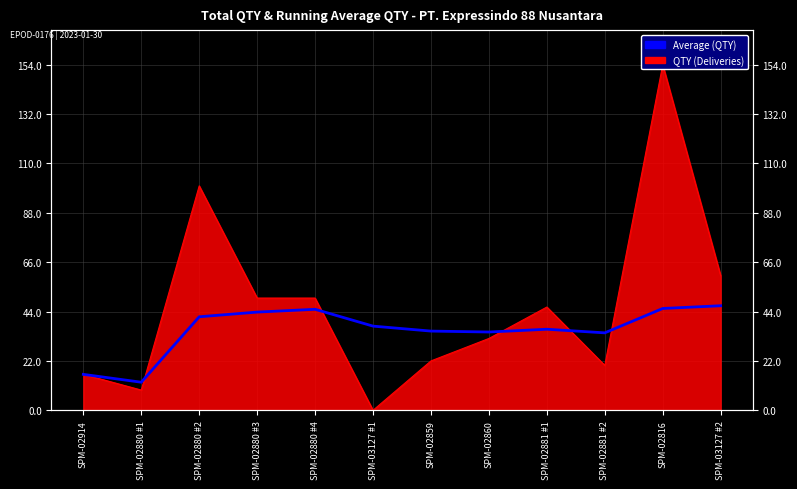

True or false: the data shows 45.4 at SPM-02816.

True